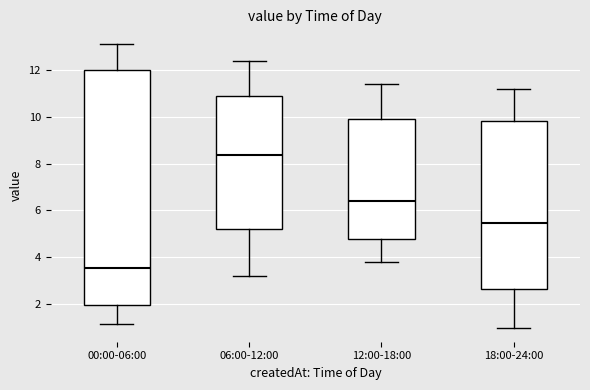

Which box has the highest median line?

06:00-12:00